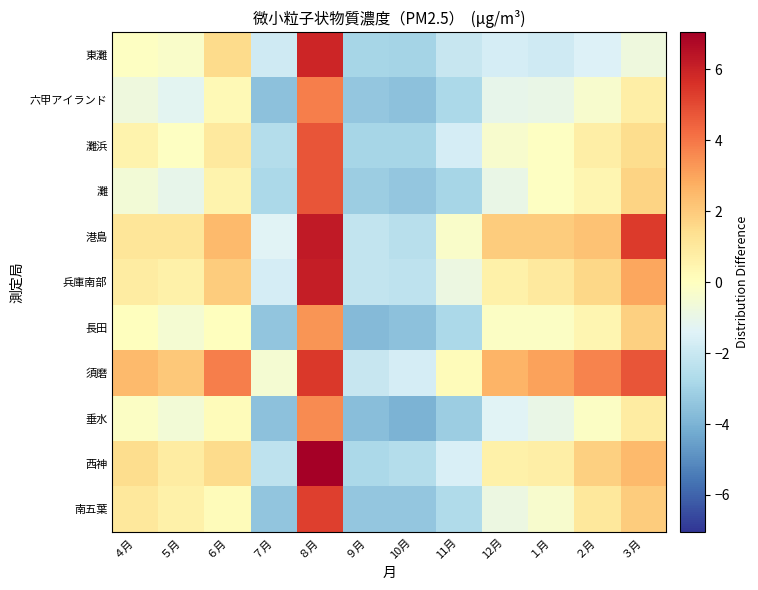

What is the spread (max minus min) of values at ６月?

3.8